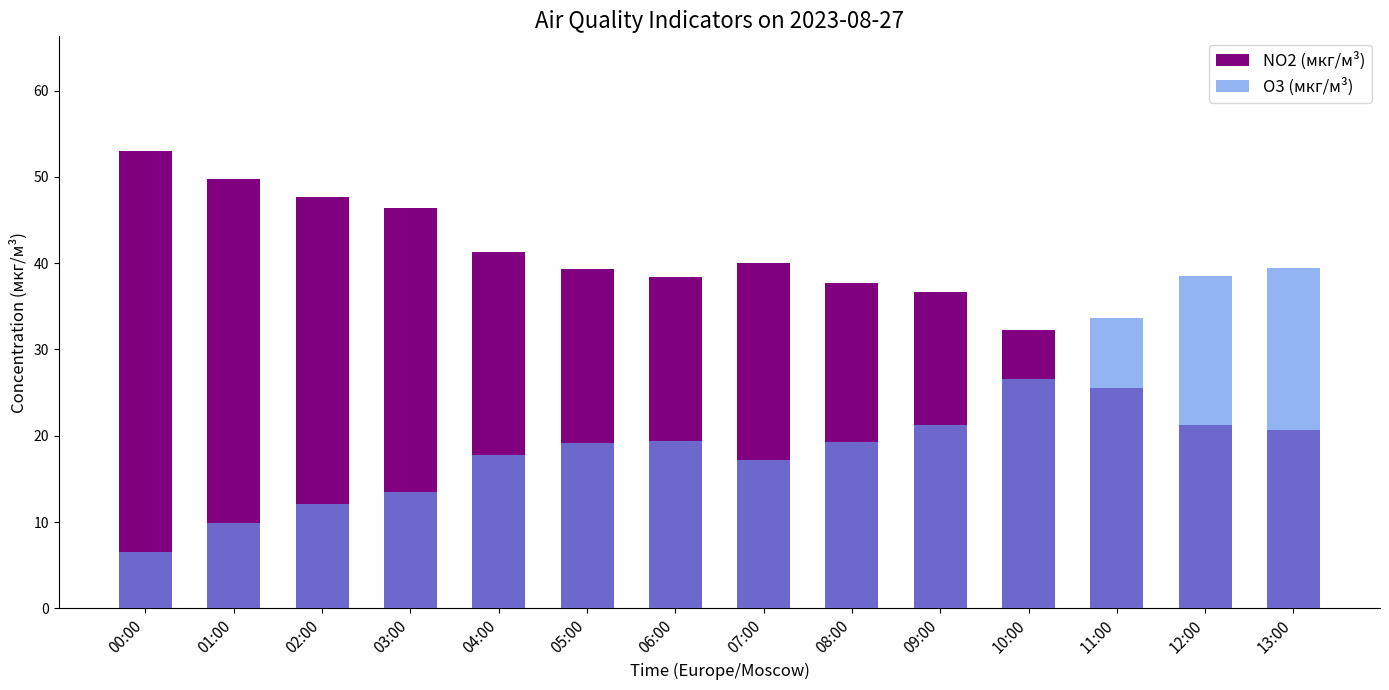

True or false: O3 (мкг/м³) has a value of 12.1 at 02:00.

True